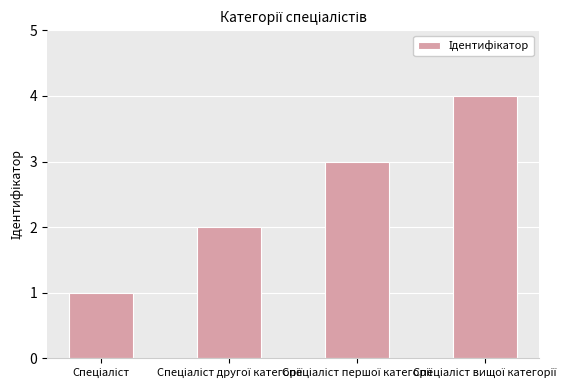

What is the value of the 1st bar from the left?

1